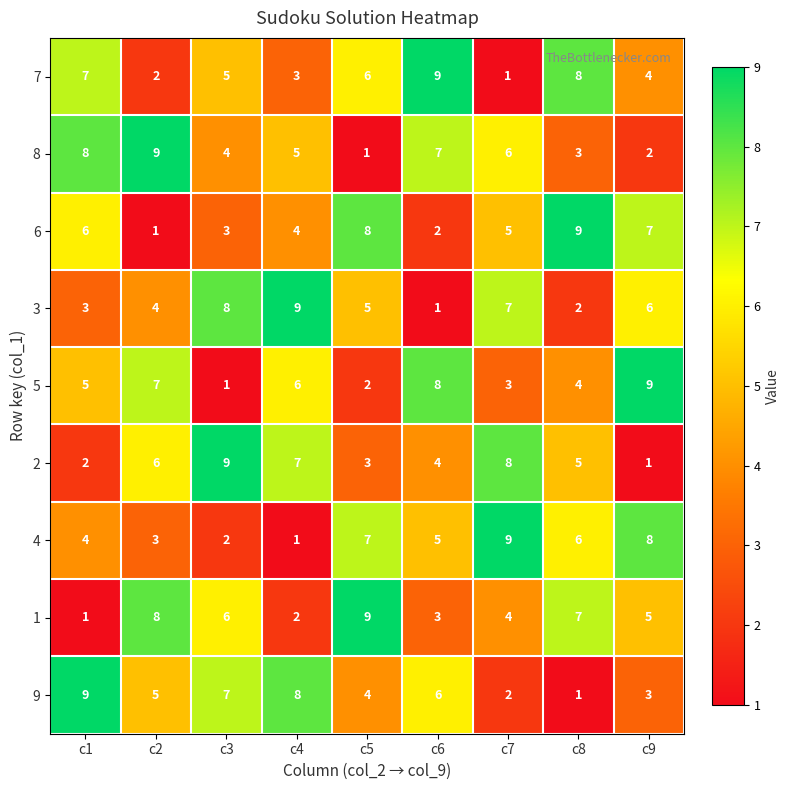

At how many categories does at least one series exceed 8?

9